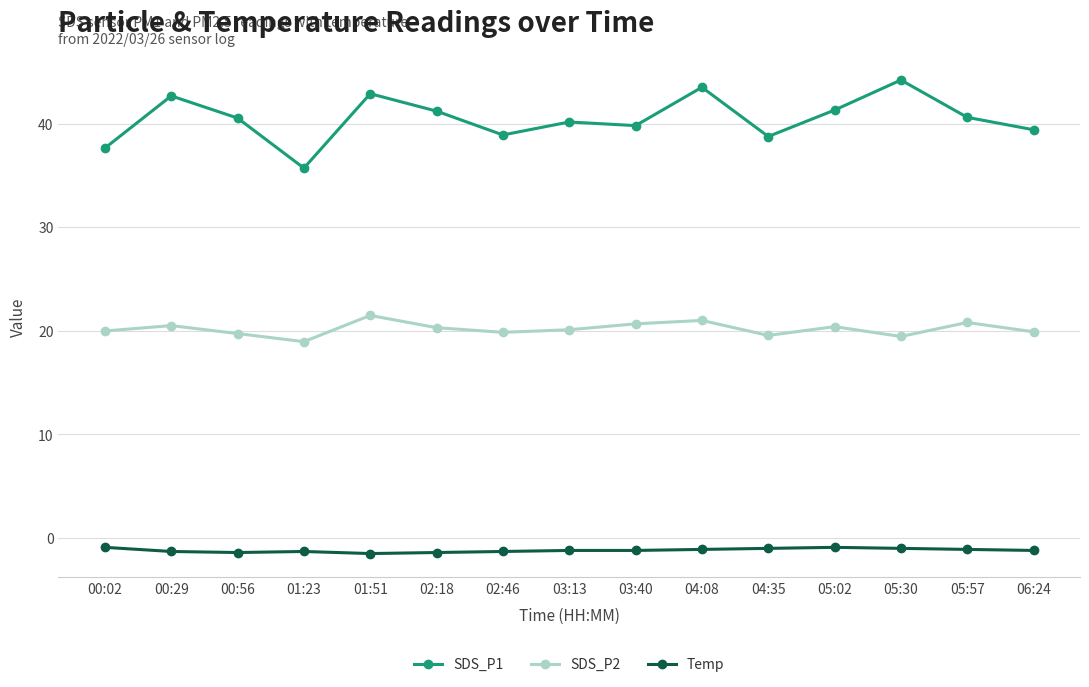

Count the number of categories in the chart.

15